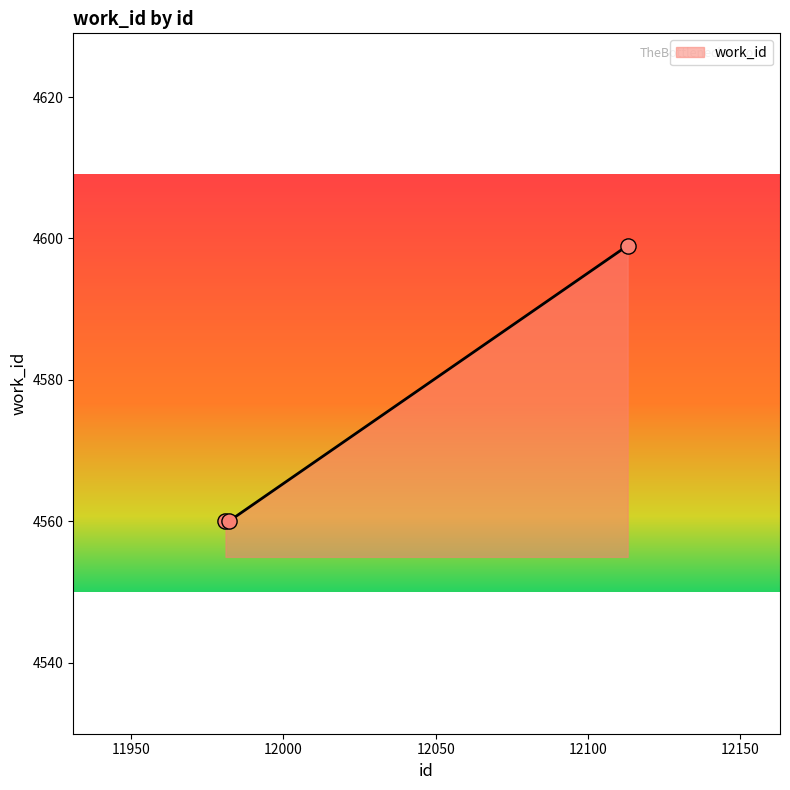

What is the greatest value displayed?

4599